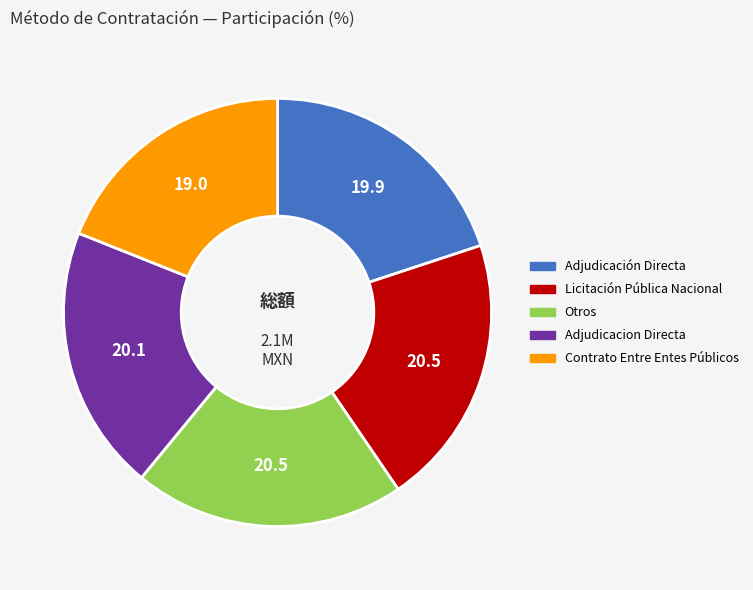

Is there a majority slice in this chart?

No